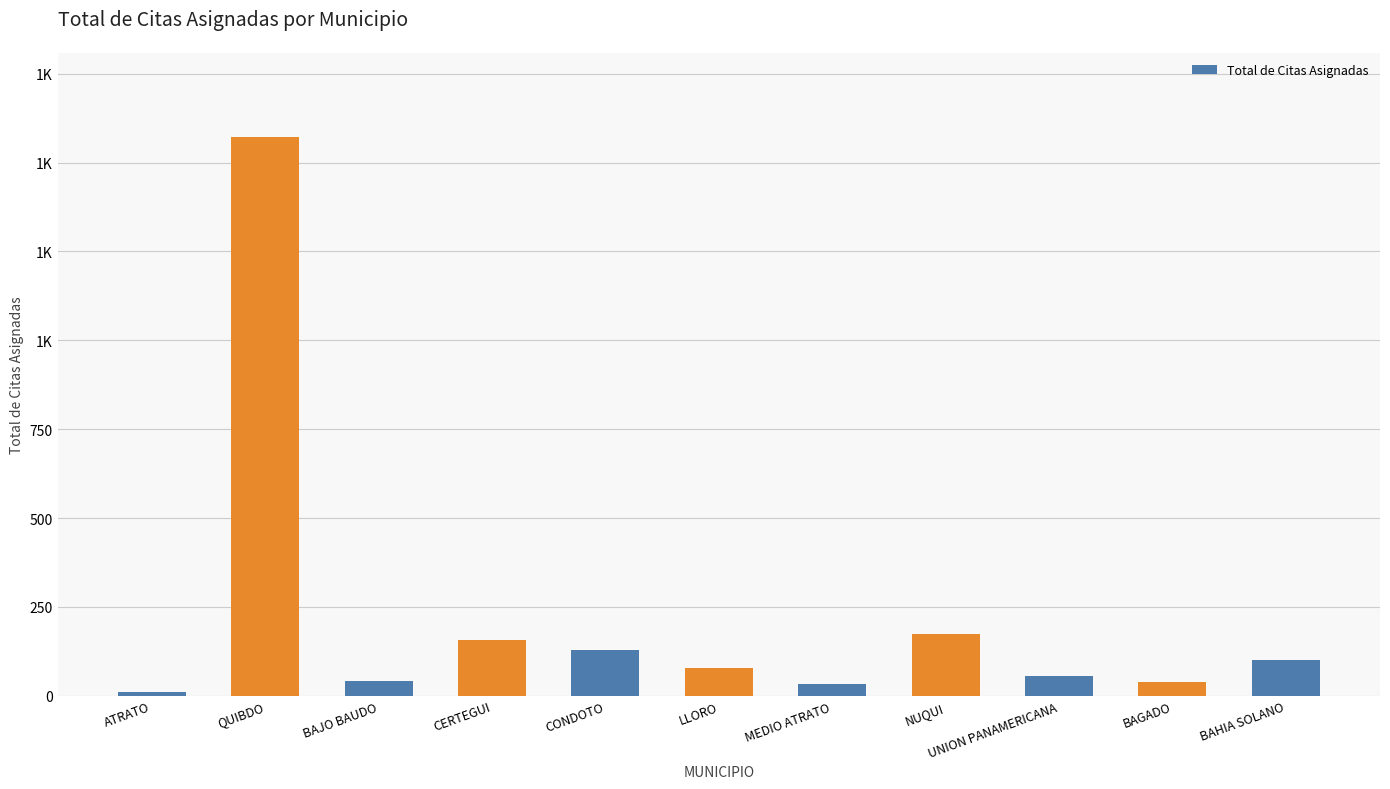

Does the chart contain any negative values?

No